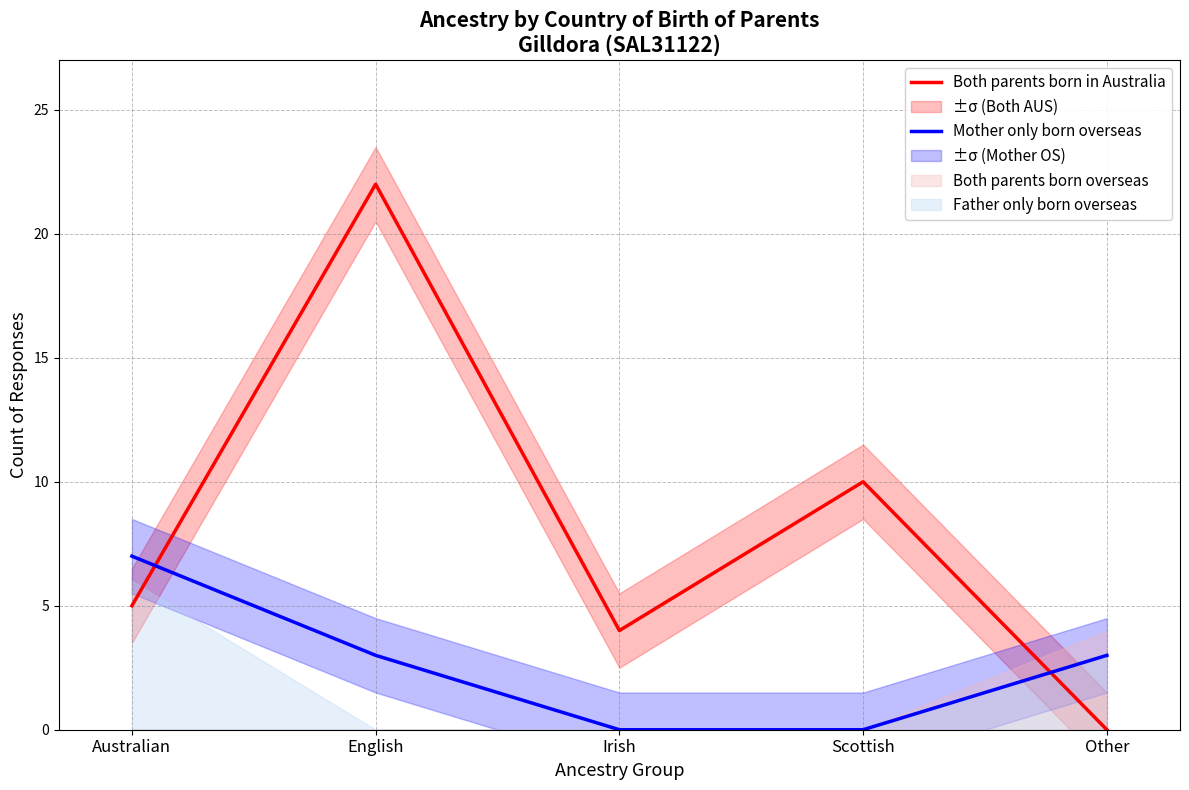

At which category is the sum across all series the highest?

English